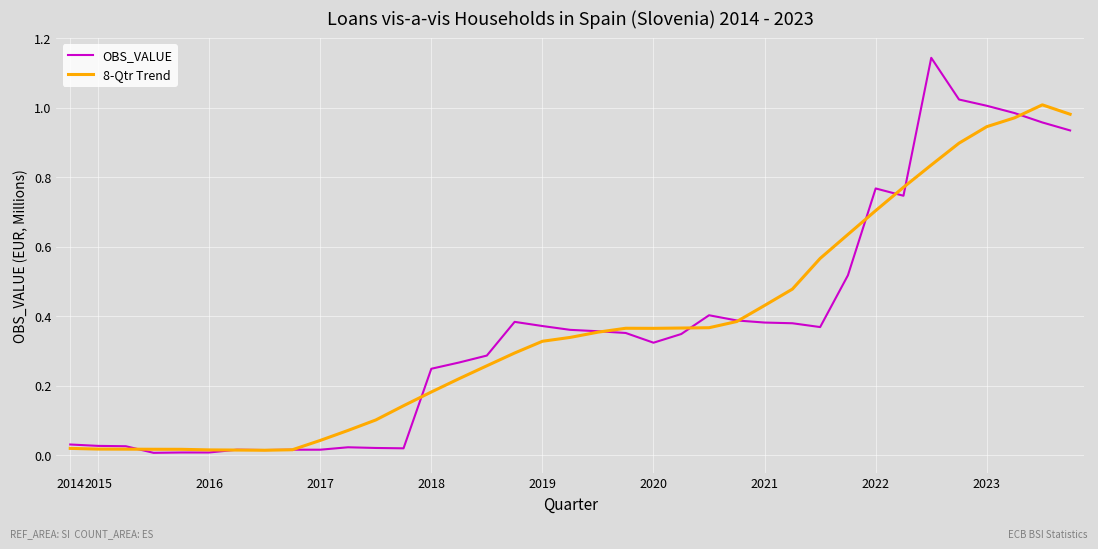

Which series has the largest range (max minus min)?

OBS_VALUE